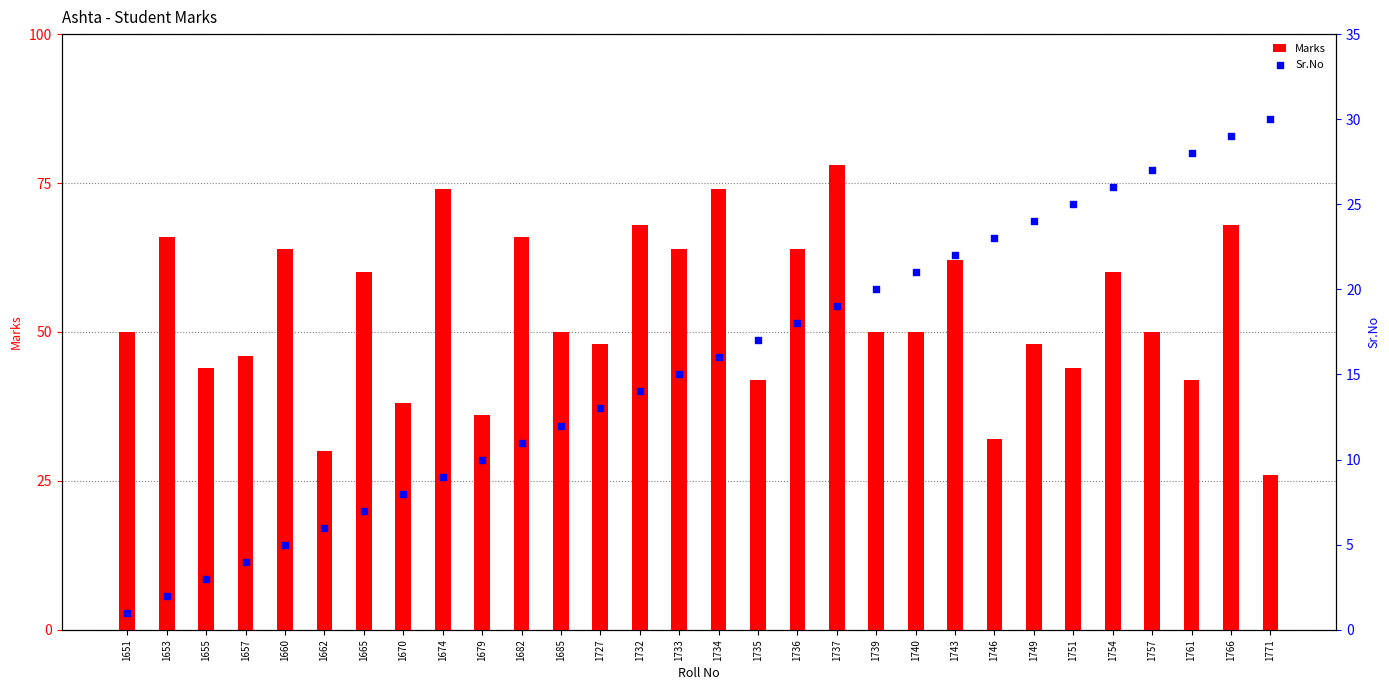

What are all the series names shown in the legend?

Marks, Sr.No